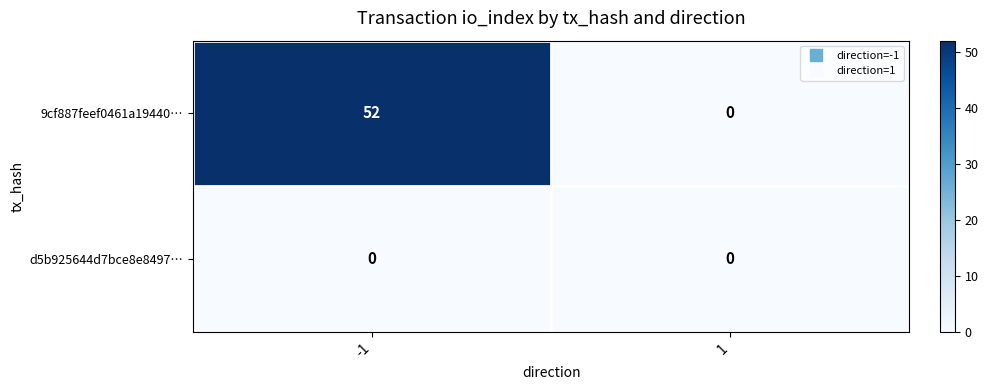

Count the number of categories in the chart.

2